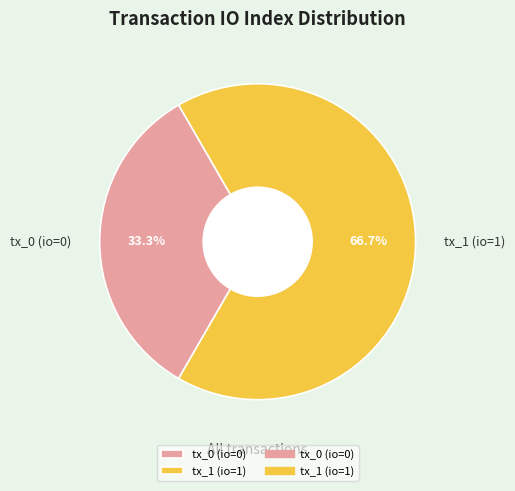

Rank the categories by value from lowest to highest.

tx_0 (io=0), tx_1 (io=1)